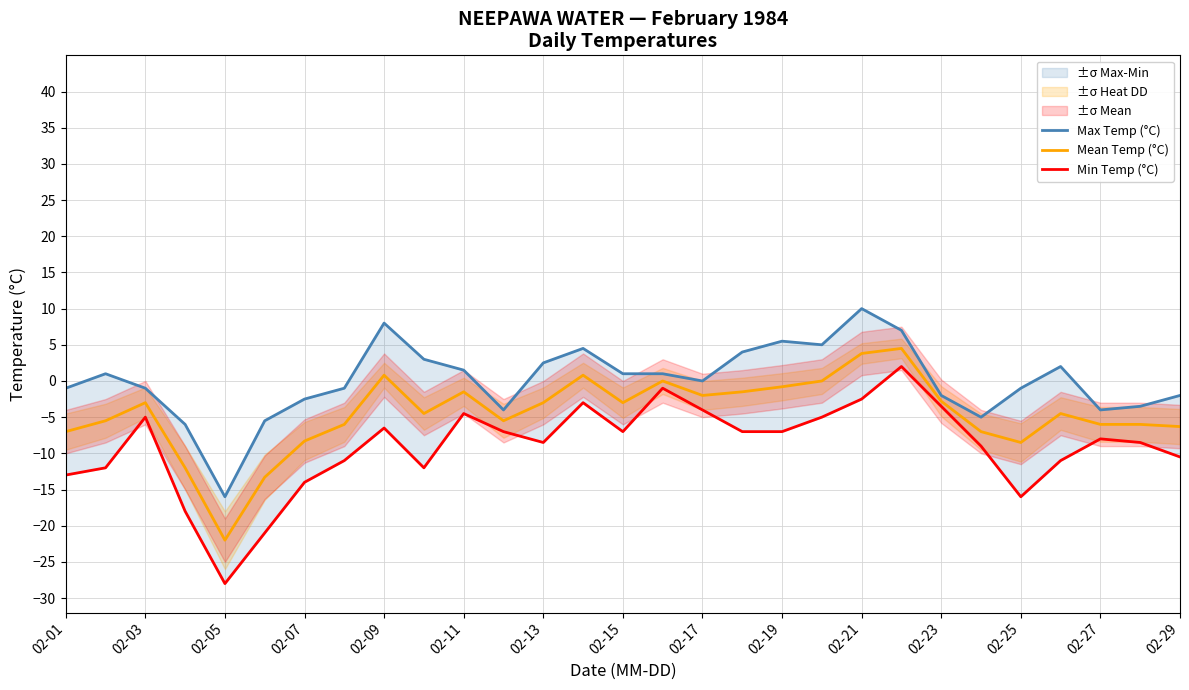

At which label does Mean Temp (°C) reach its minimum?

02-05